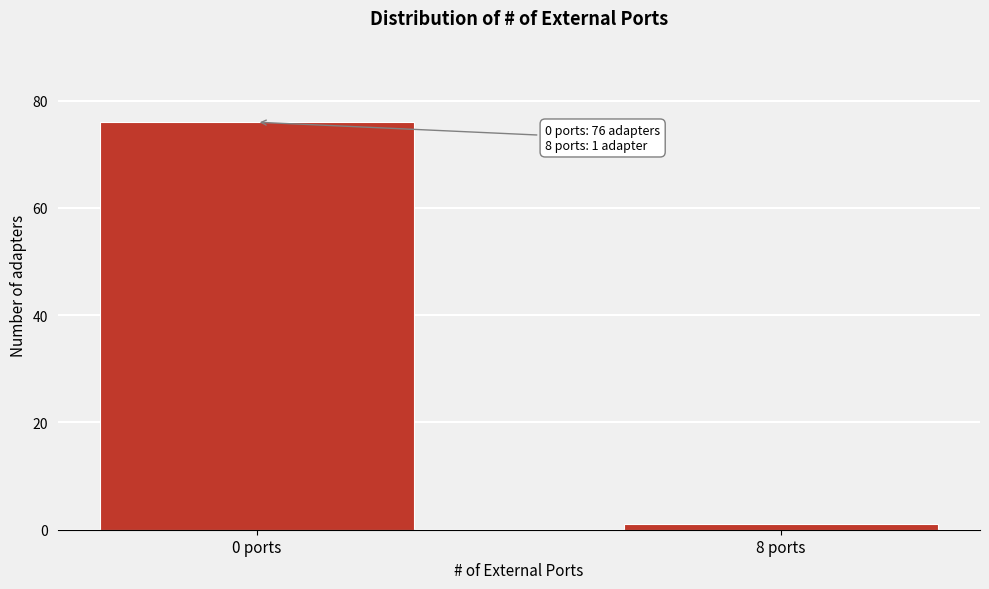

Reading left to right, what are all the values shown in this chart?

76	1